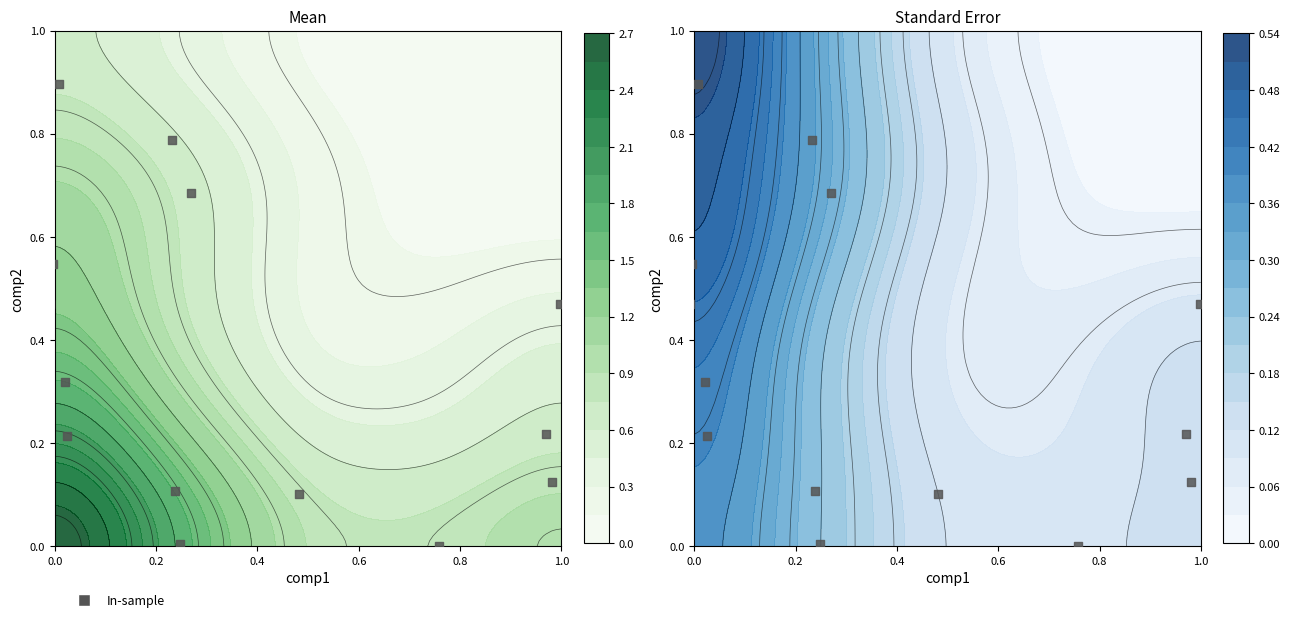

How many categories are shown in the chart?

21